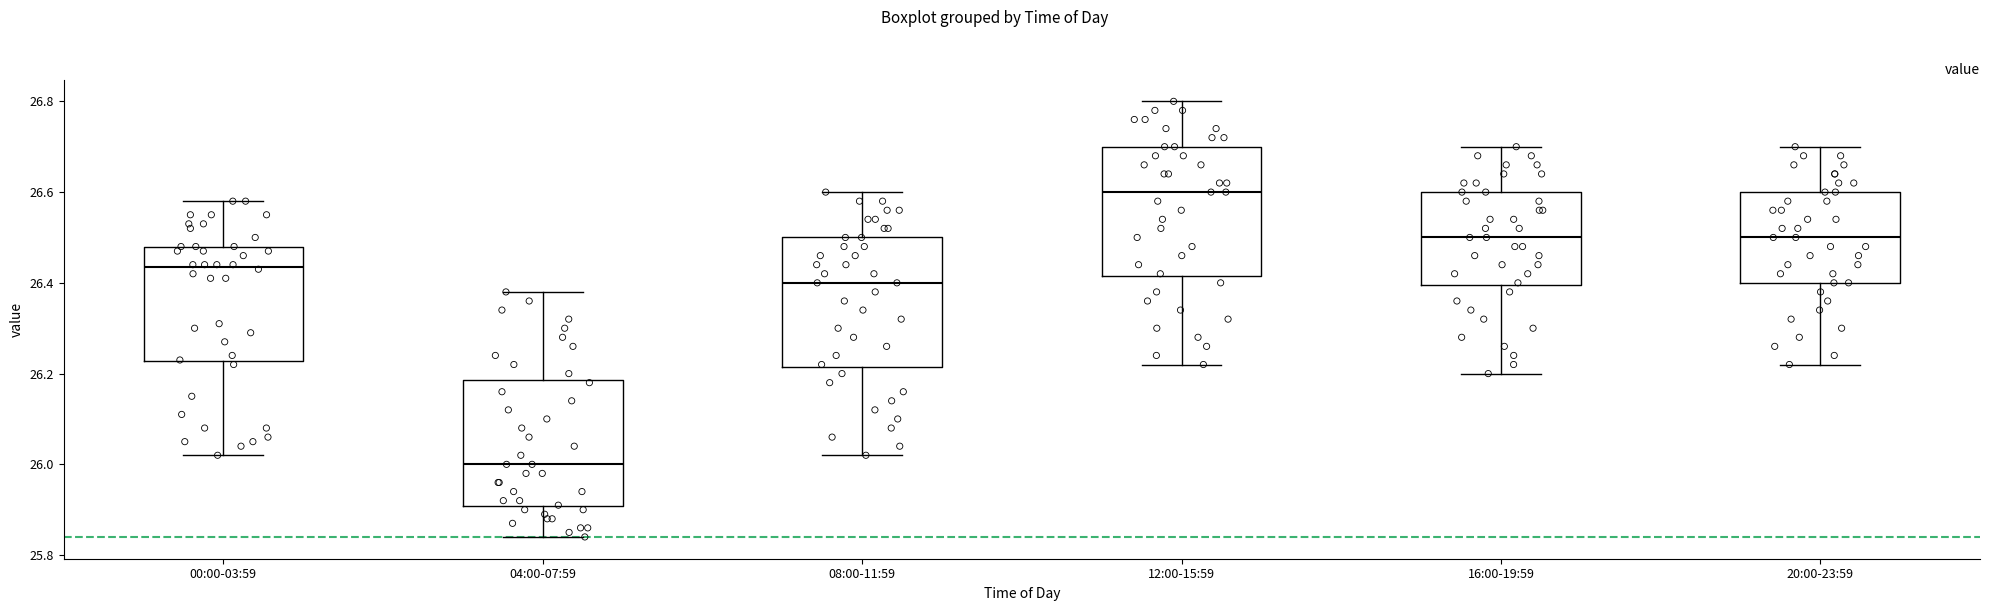

Reading left to right, transcribe this box plot: for each box, give where its median line is, the range the box spans, and where its two whiskers end, as read against the y-axis. The values are not printed on the chart, so give them approximately, as read against the axis.

00:00-03:59: median 26.44, box 26.22 to 26.48, whiskers 26.02 to 26.58
04:00-07:59: median 26.00, box 25.90 to 26.18, whiskers 25.84 to 26.38
08:00-11:59: median 26.40, box 26.22 to 26.50, whiskers 26.02 to 26.60
12:00-15:59: median 26.60, box 26.42 to 26.70, whiskers 26.22 to 26.80
16:00-19:59: median 26.50, box 26.40 to 26.60, whiskers 26.20 to 26.70
20:00-23:59: median 26.50, box 26.40 to 26.60, whiskers 26.22 to 26.70